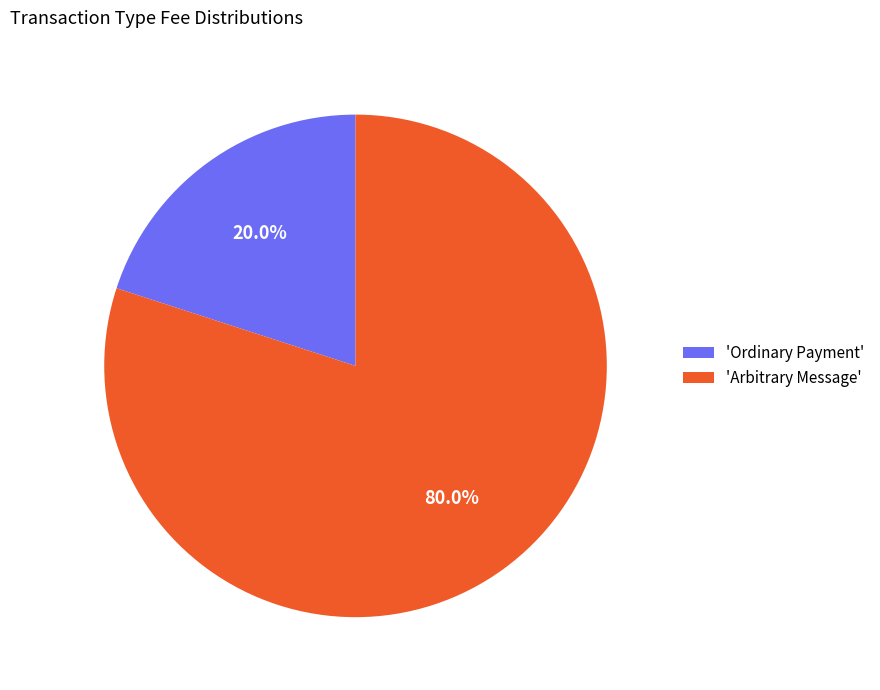

To the nearest percent, what is the difference between the largest and smallest slice percentages?

60%